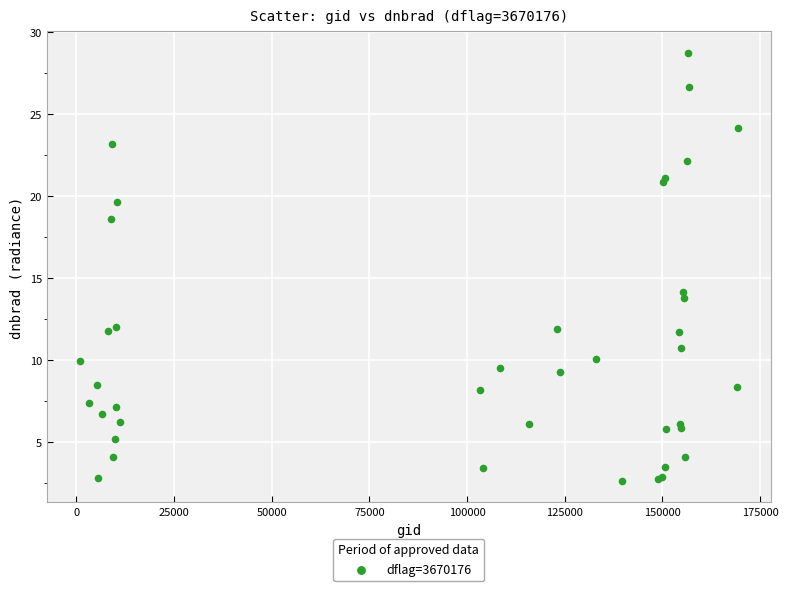

What Y value in the scatter plot is closest to 15?

14.1